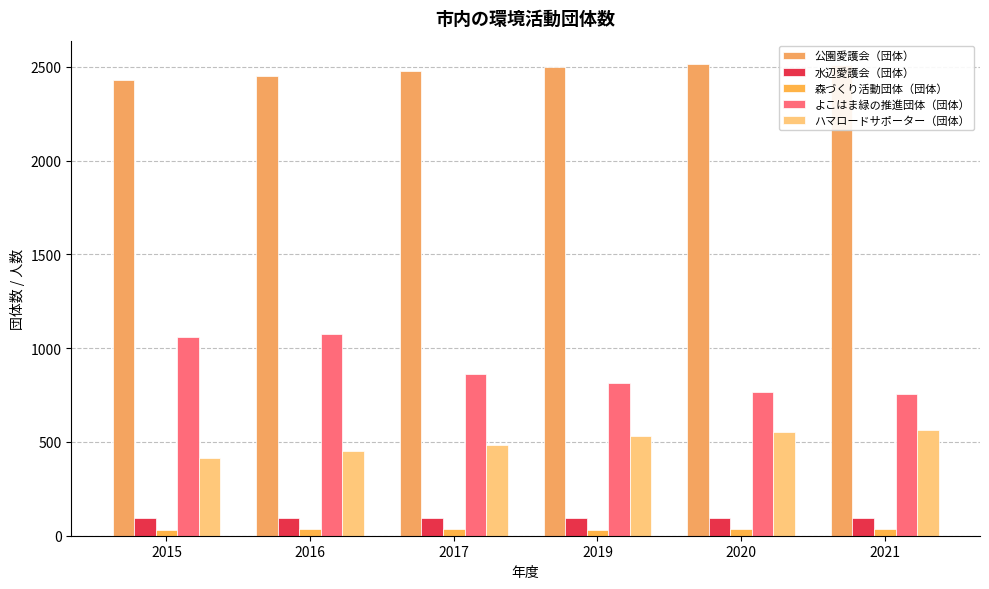

How many groups of bars are there?

6